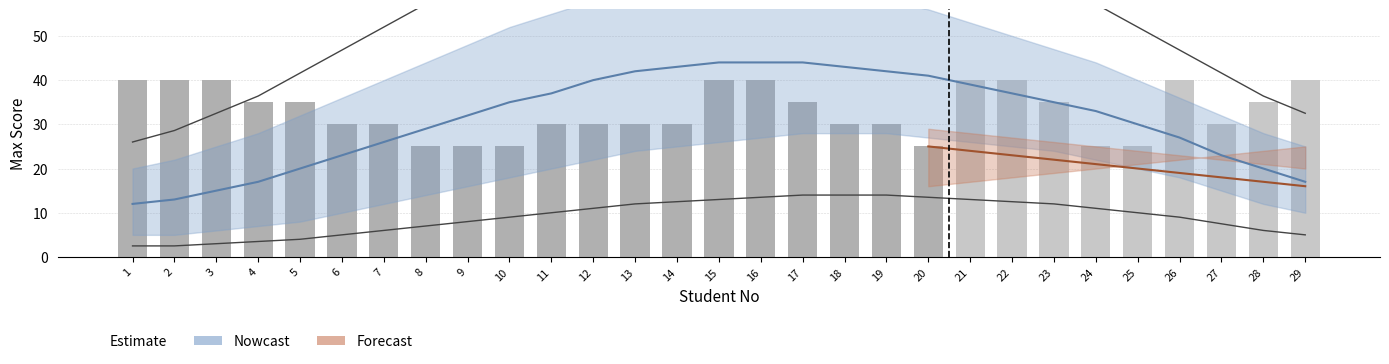

What is the greatest value displayed?

40